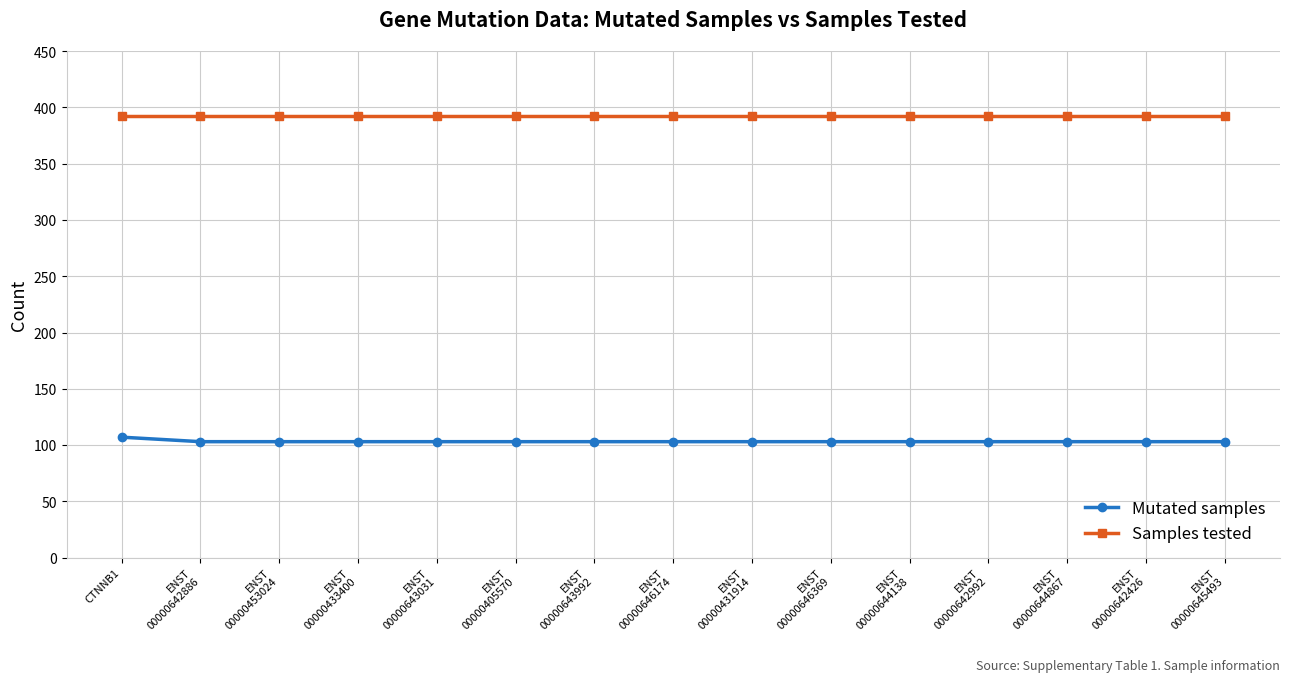

What position from the left is ENST
00000646174?

8